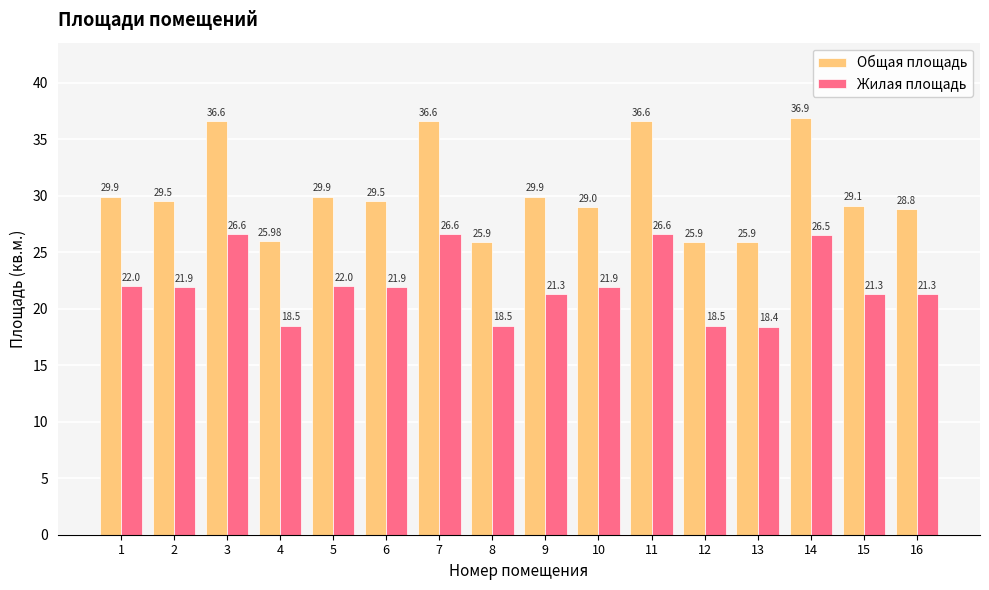

Between 4 and 7, which series saw the biggest shift?

Общая площадь